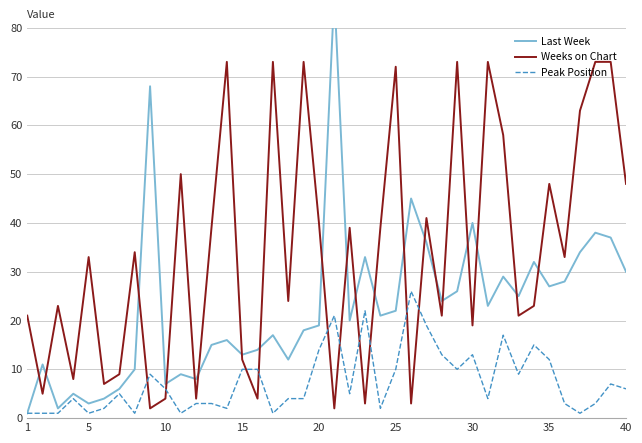

What is the difference between the maximum and minimum values in the Peak Position series?

25